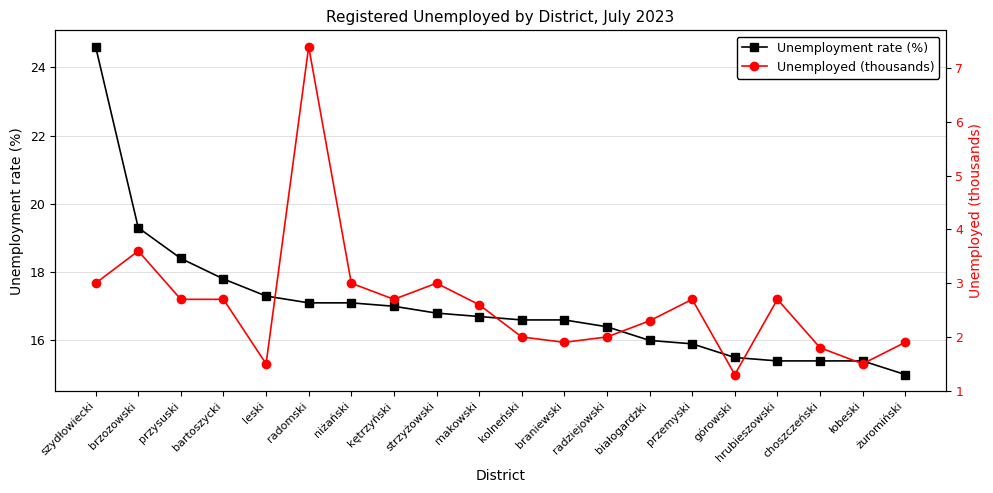

Rank the series at radziejowski from lowest to highest value.

Unemployed (thousands), Unemployment rate (%)